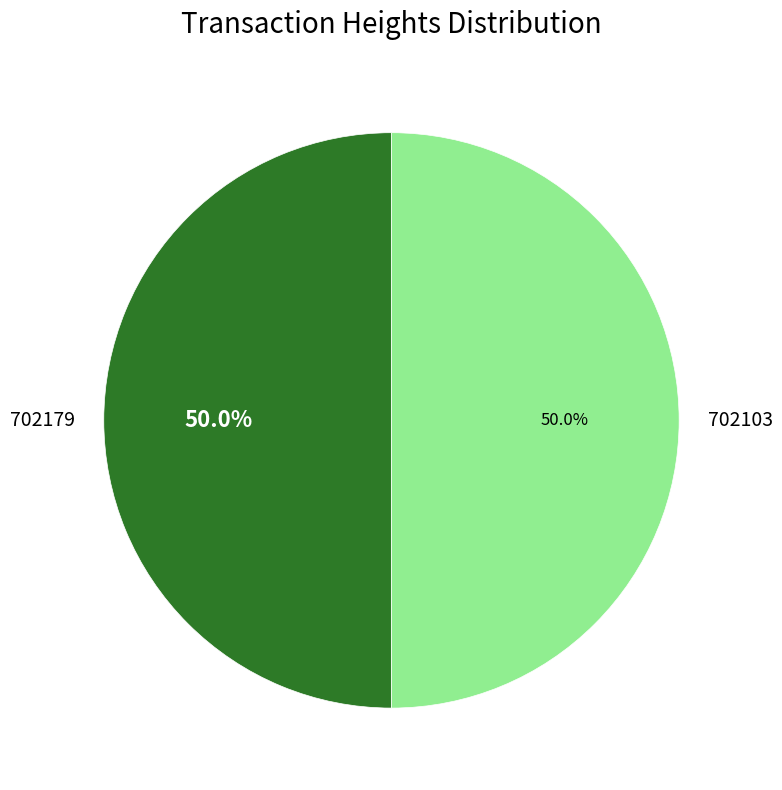

To the nearest percent, what is the average slice percentage?

50%